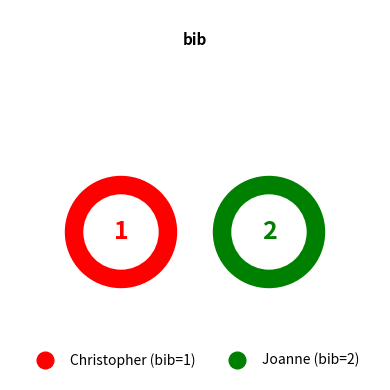

What is the total percentage of Joanne and Christopher?

100.0%